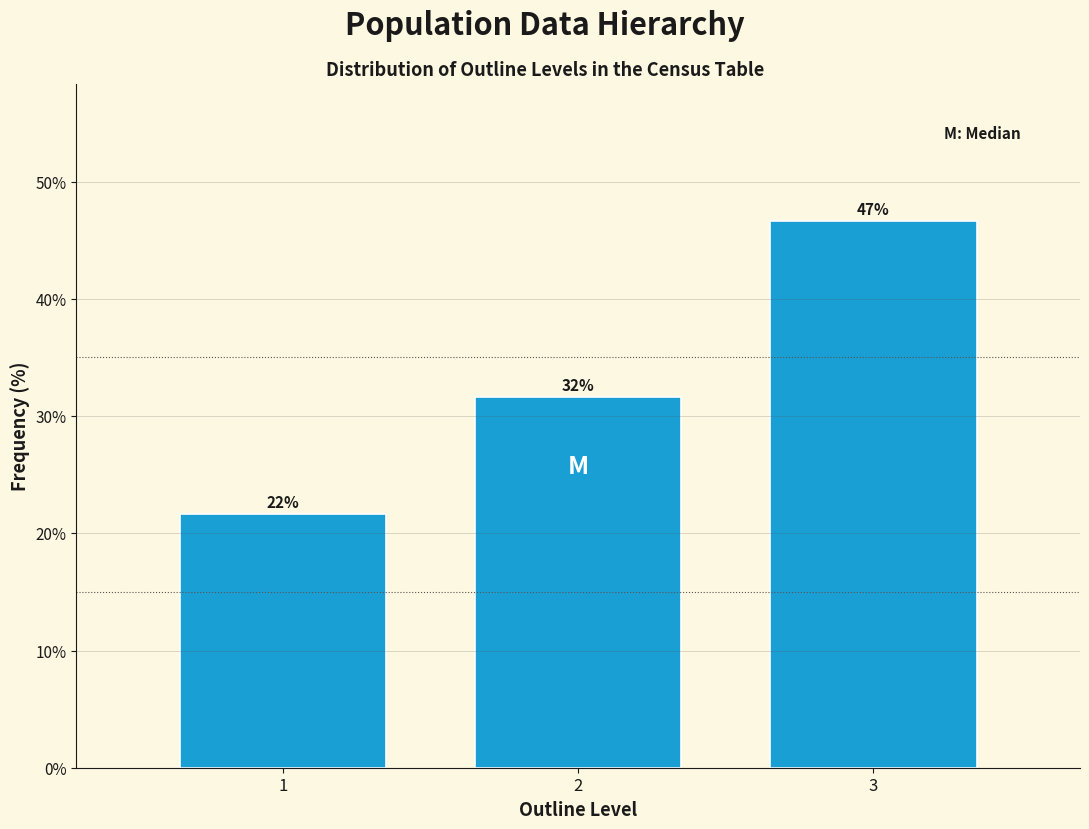

How many bars are there in total?

3